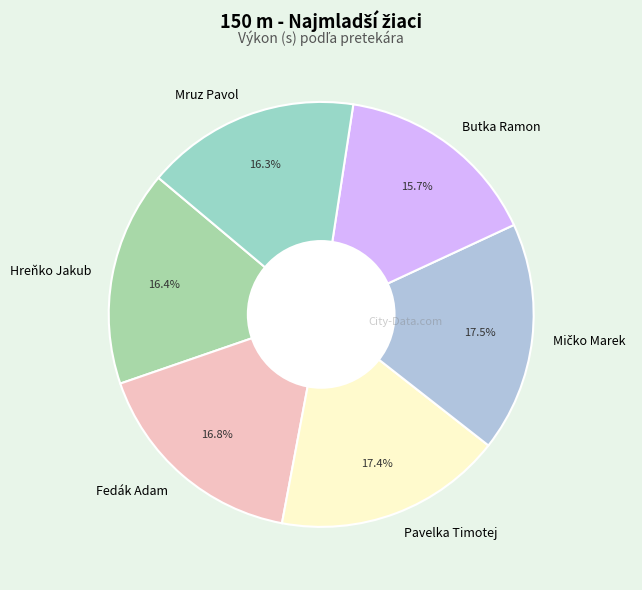

What percentage is the Fedák Adam slice, to the nearest percent?

17%